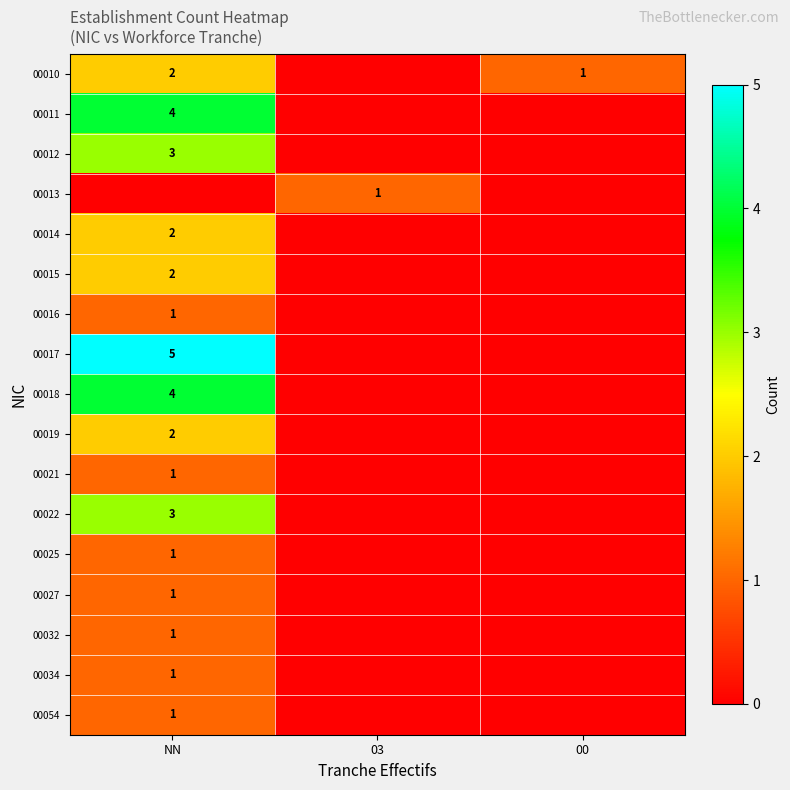

The 00014 series shows 3 at NN. True or false?

False